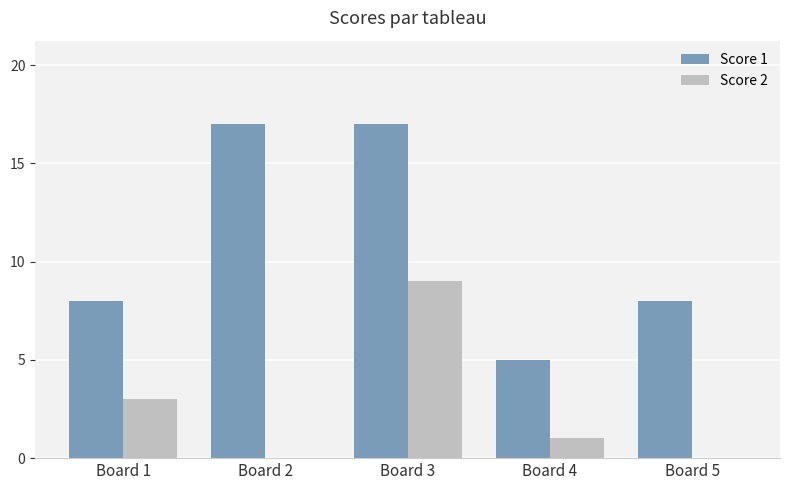

How many categories are shown in the chart?

5